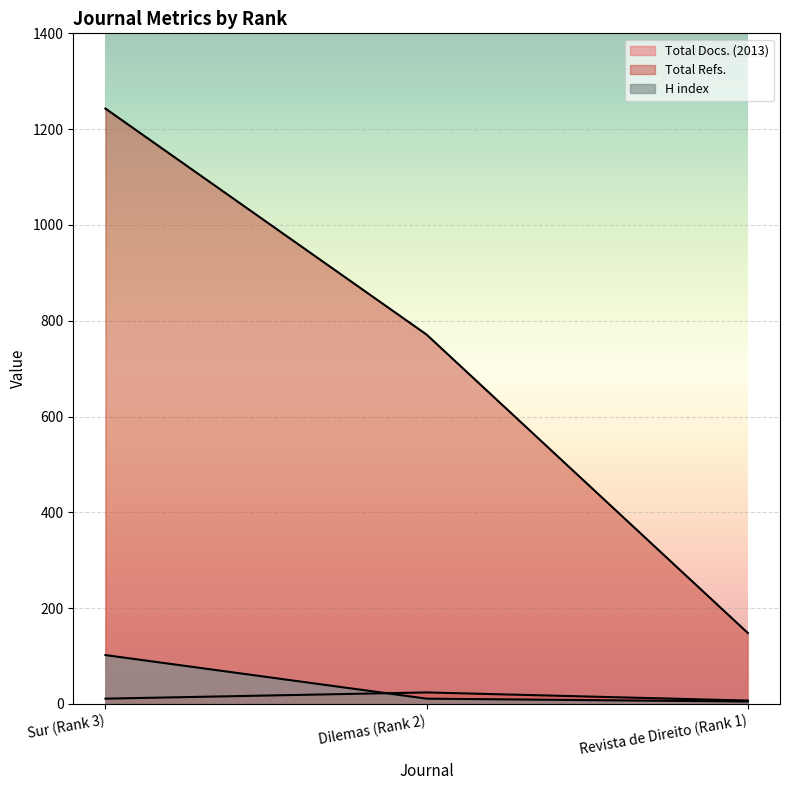

Reading right to left, list all the values displayed in this chart.

Total Docs. (2013): Revista de Direito (Rank 1)=7	Dilemas (Rank 2)=24	Sur (Rank 3)=11
Total Refs.: Revista de Direito (Rank 1)=148	Dilemas (Rank 2)=771	Sur (Rank 3)=1243
H index: Revista de Direito (Rank 1)=5	Dilemas (Rank 2)=11	Sur (Rank 3)=102